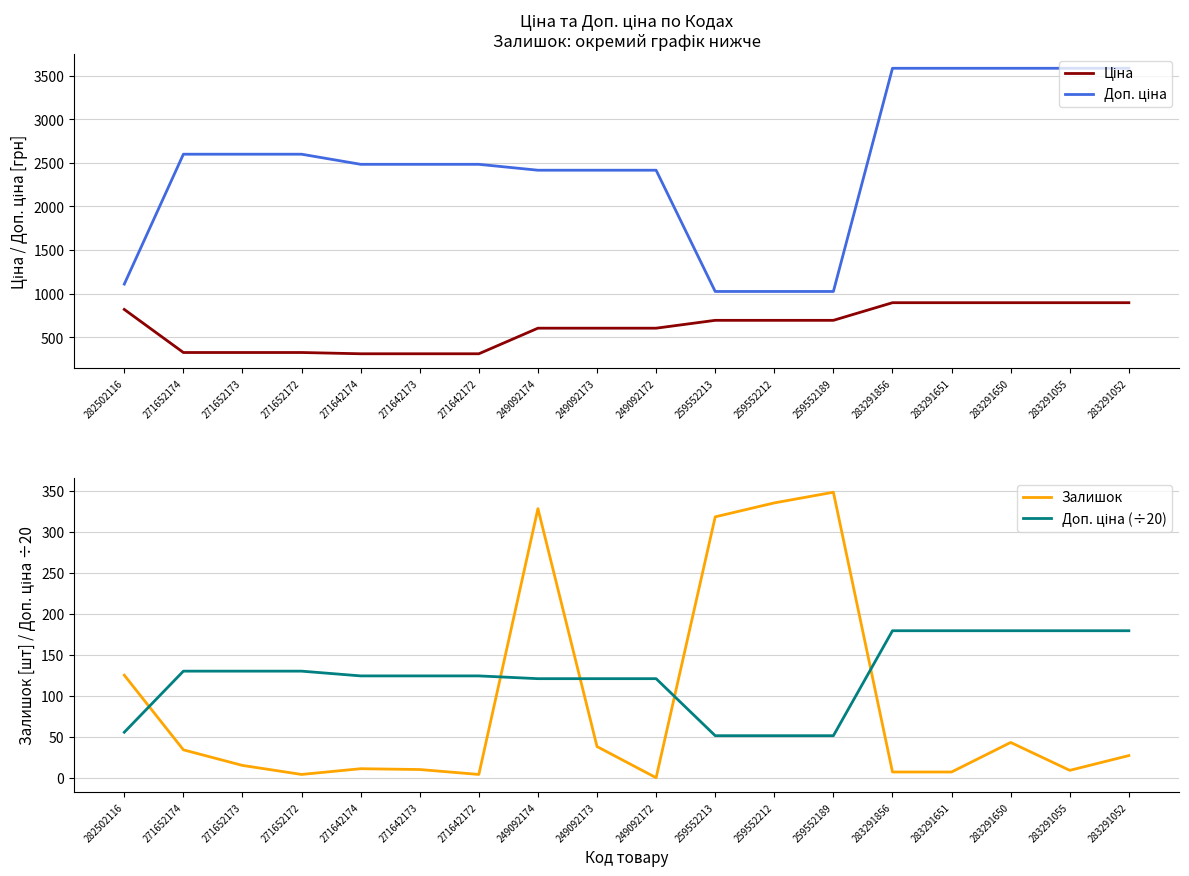

Where is Доп. ціна nearest to the value 2304?

249092174